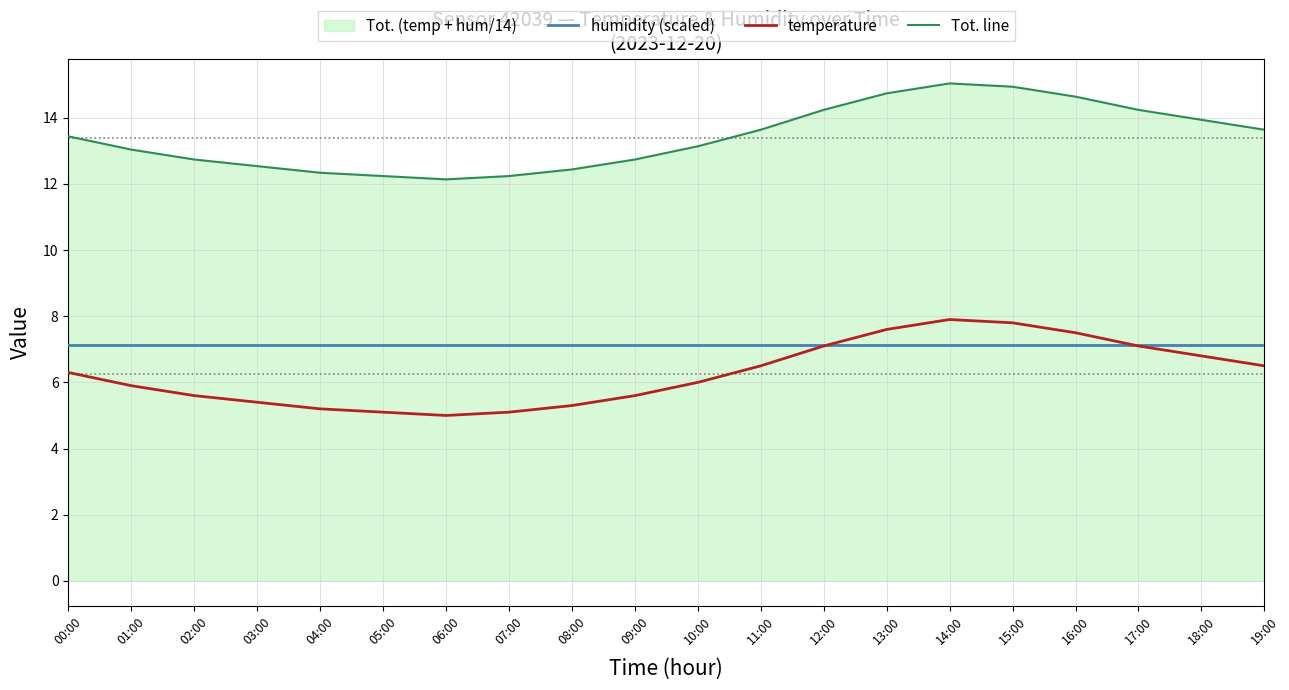

Rank the series at 05:00 from lowest to highest value.

temperature, humidity (scaled), Tot. line